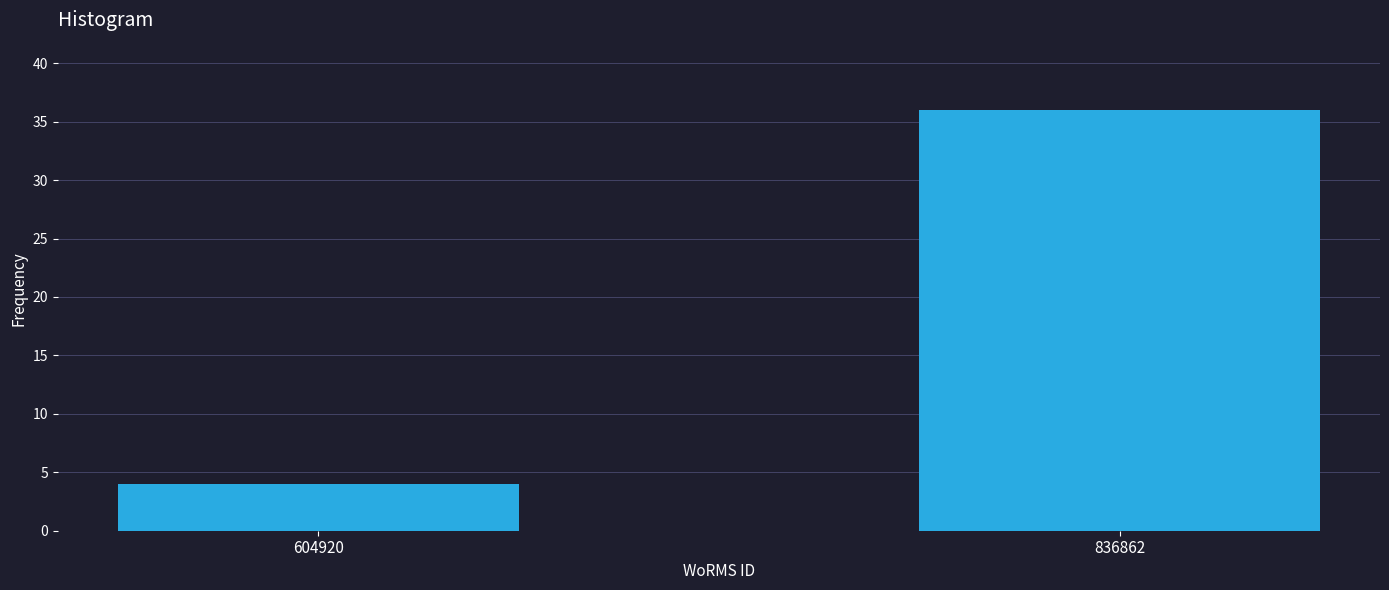

Reading left to right, what are all the values shown in this chart?

4	36